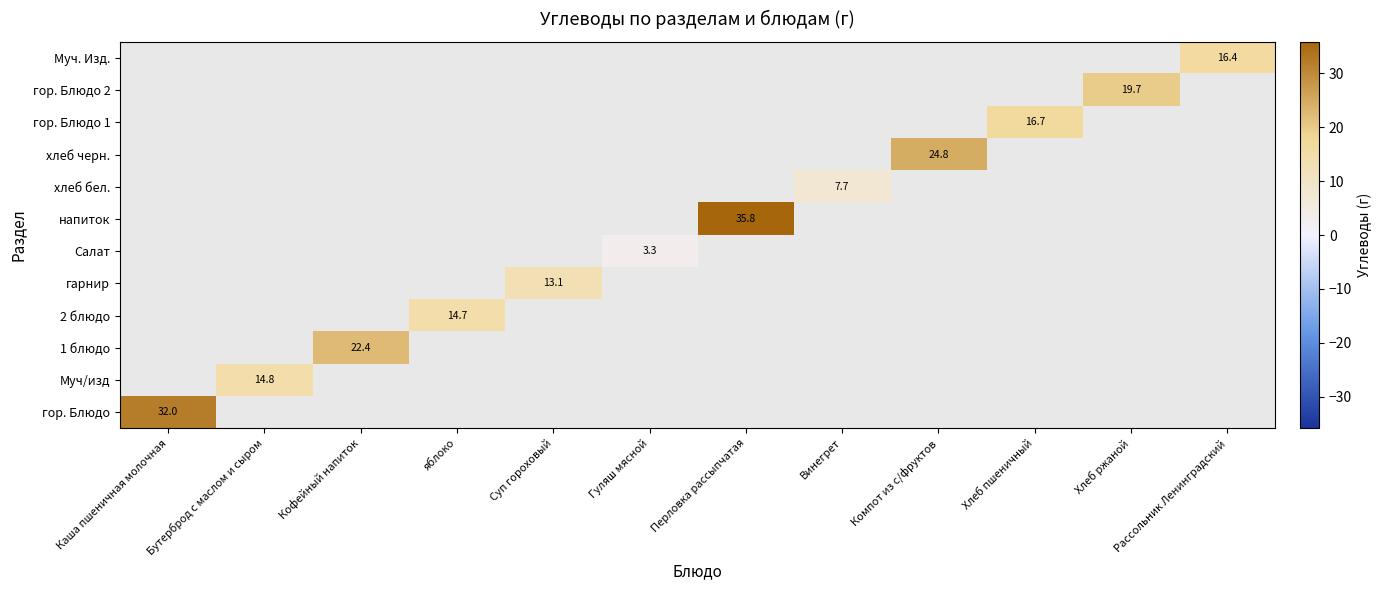

The Муч/изд series shows 25.5 at Бутерброд с маслом и сыром. True or false?

False